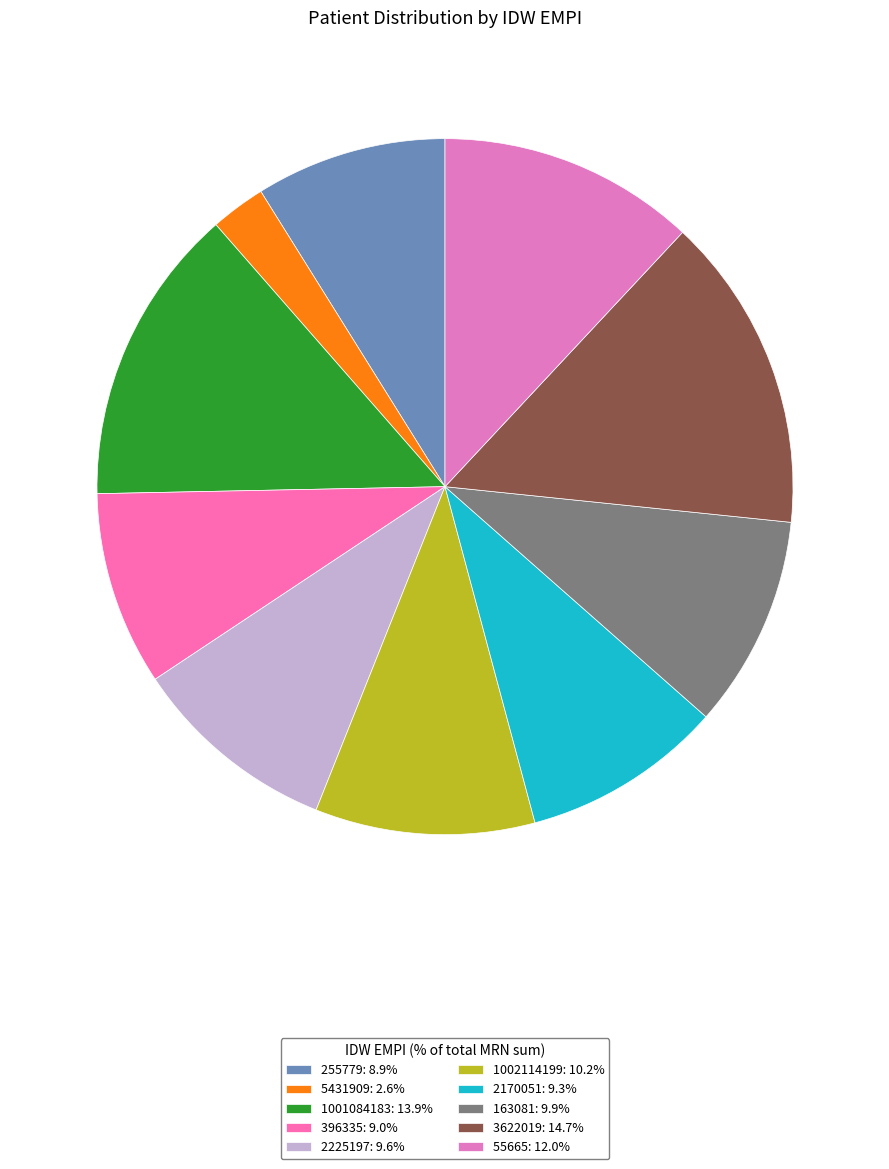

To the nearest percent, what percentage of the pie is 3622019?

15%